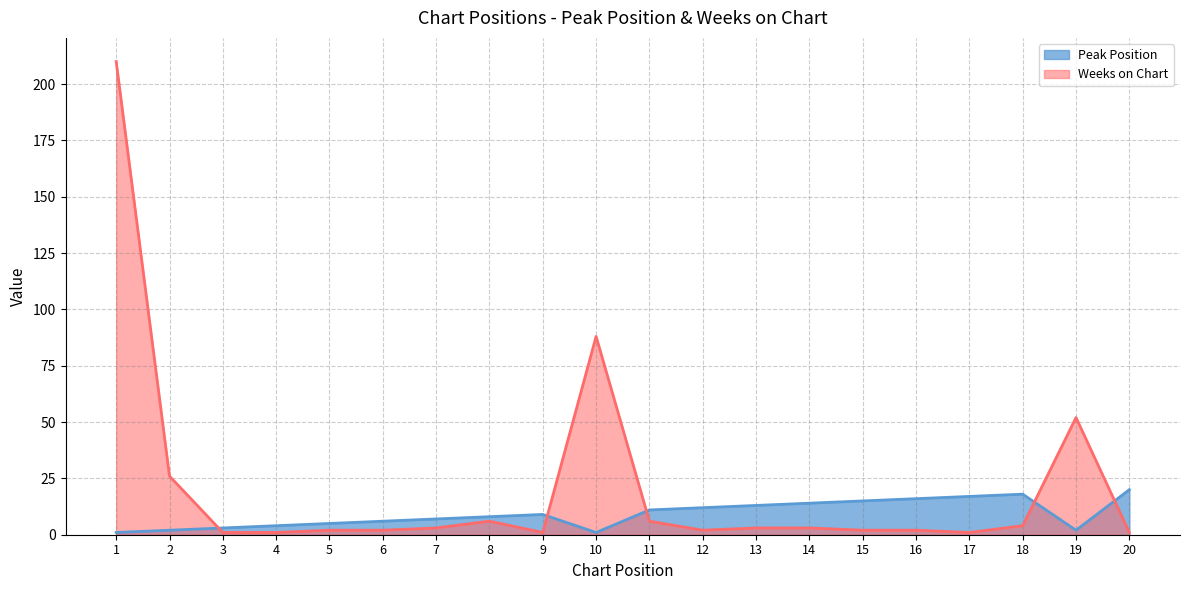

How many lines are shown in the chart?

2